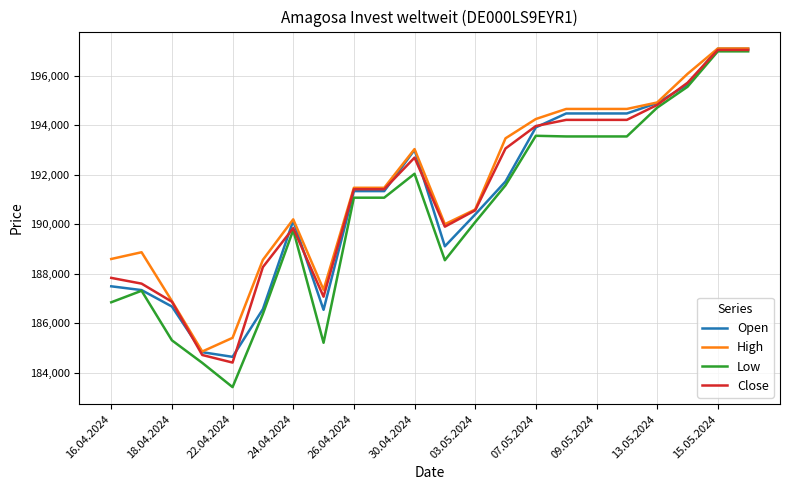

At how many categories does at least one series exceed 192704?

10